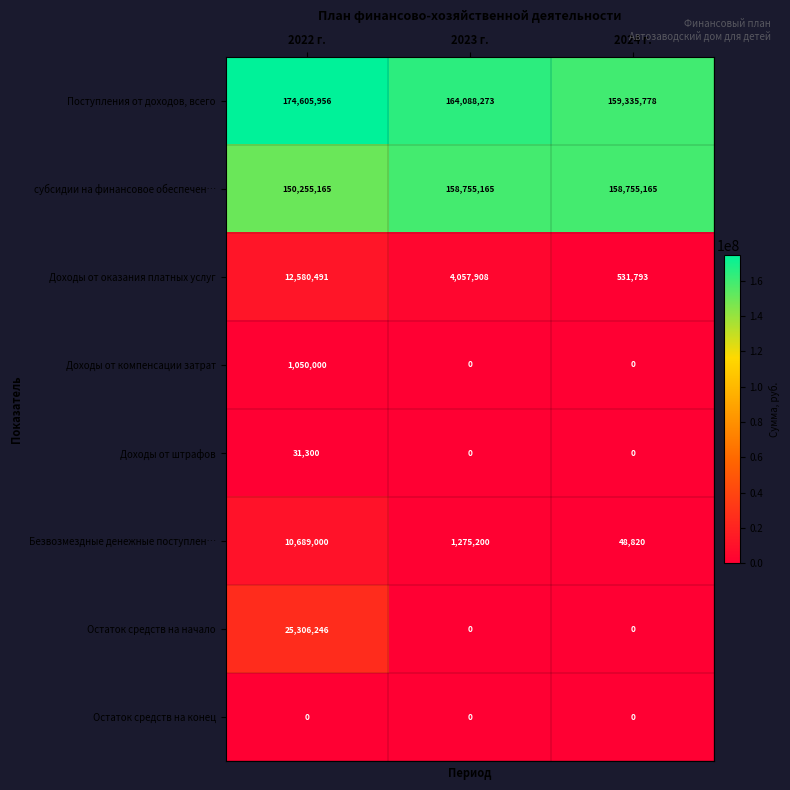

True or false: Безвозмездные денежные поступлен… has a value of 48820 at 2024 г..

True